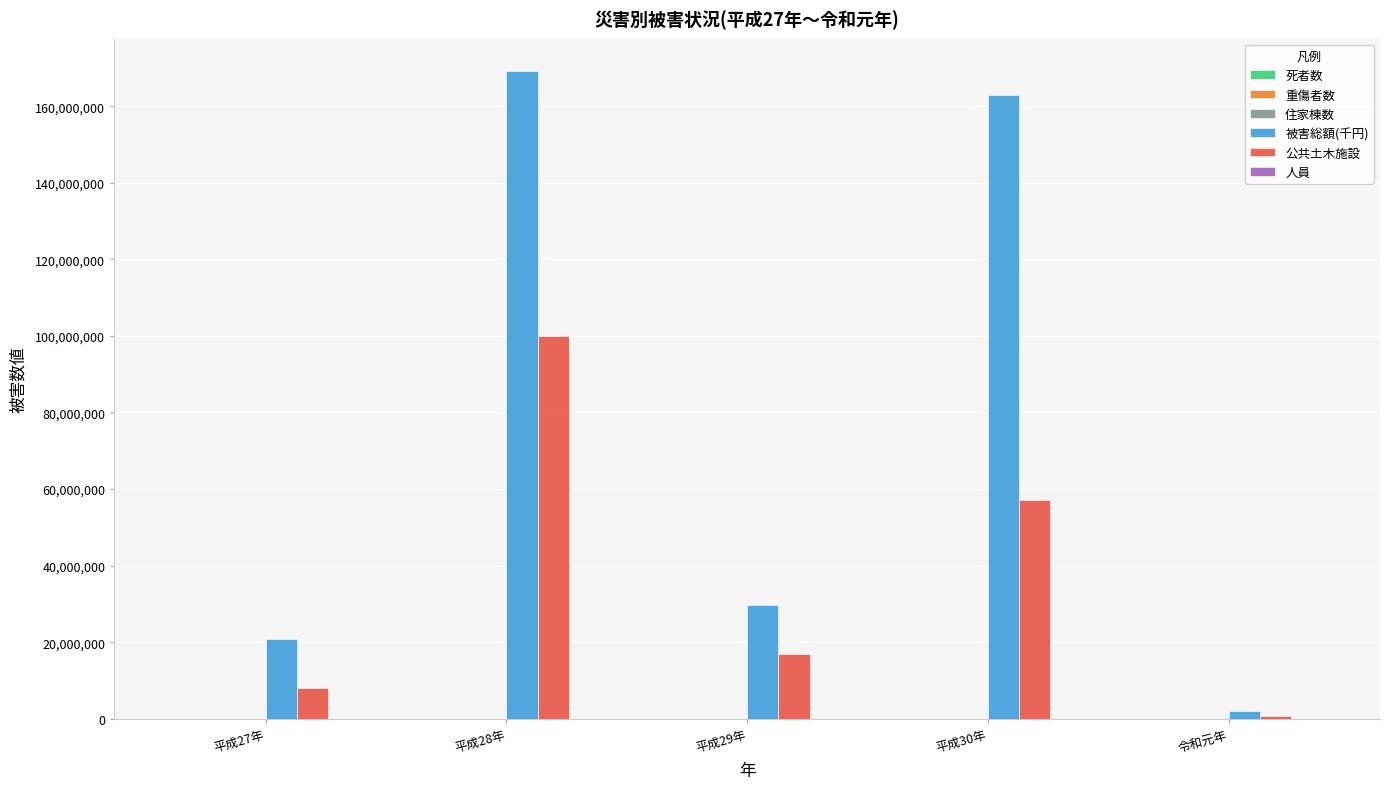

At which label is 被害総額(千円) closest to 85555347?

平成29年